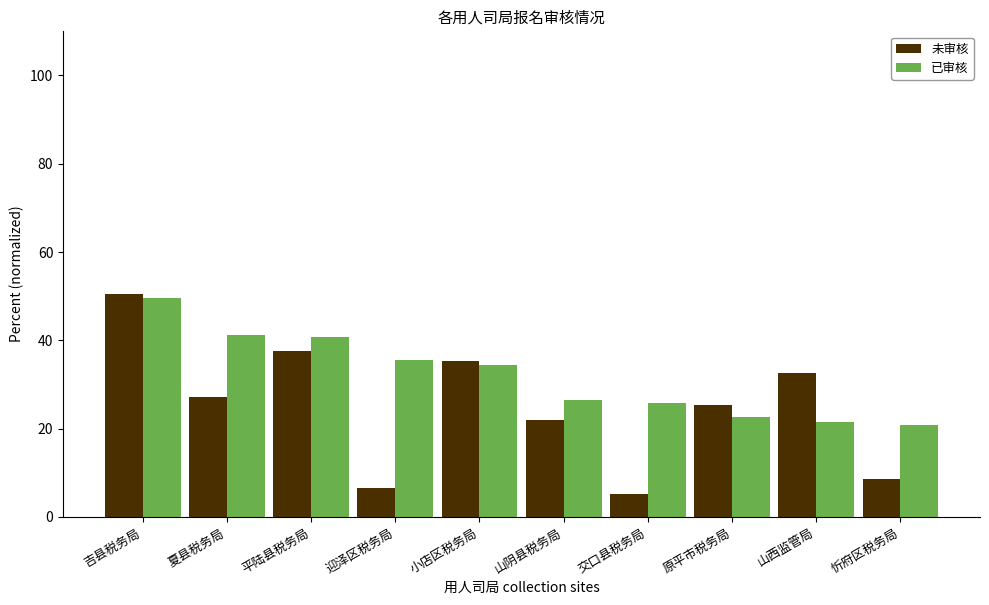

List the series in order of their overall mean, highest first.

已审核, 未审核